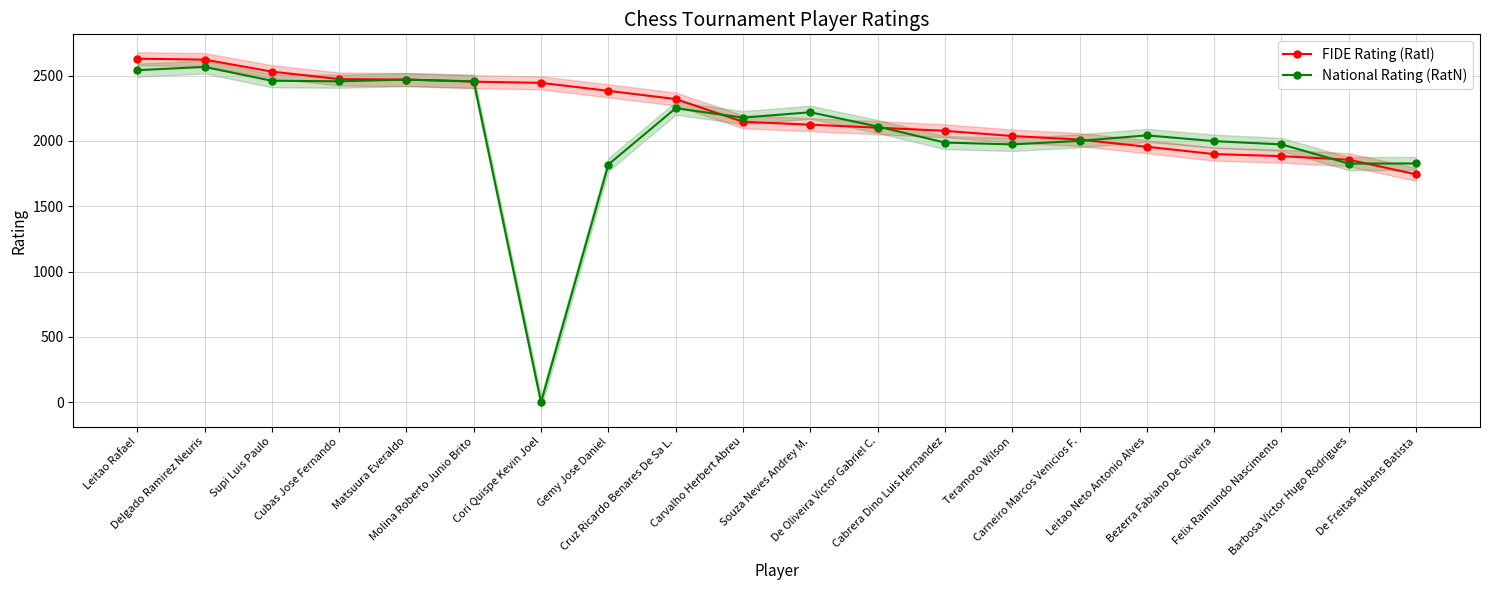

Is the value of National Rating (RatN) at Teramoto Wilson greater than the value of FIDE Rating (RatI) at Felix Raimundo Nascimento?

Yes